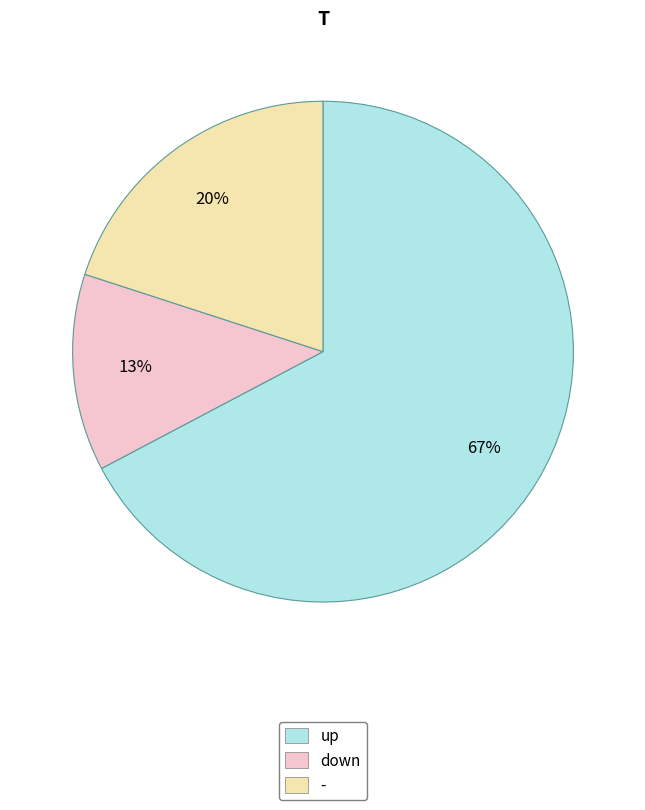

What is the ratio of the value at down to the value at up?

0.2